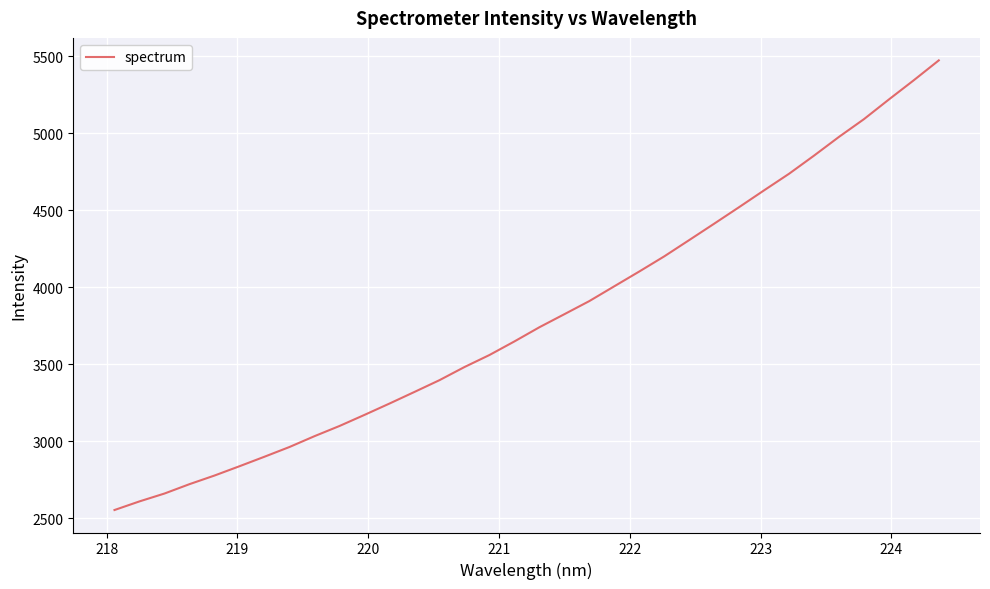

What is the greatest value displayed?

5474.3